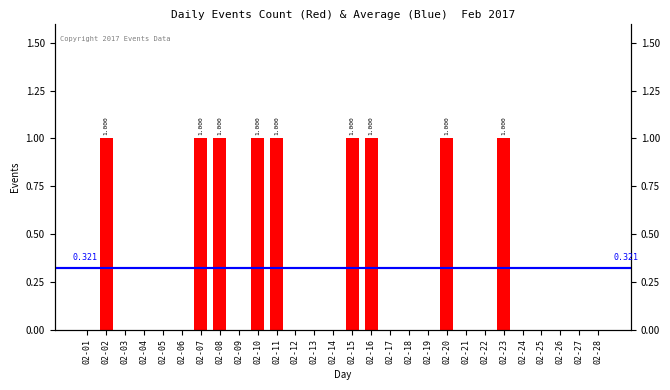

Count the values in the range 0 to 1.

28